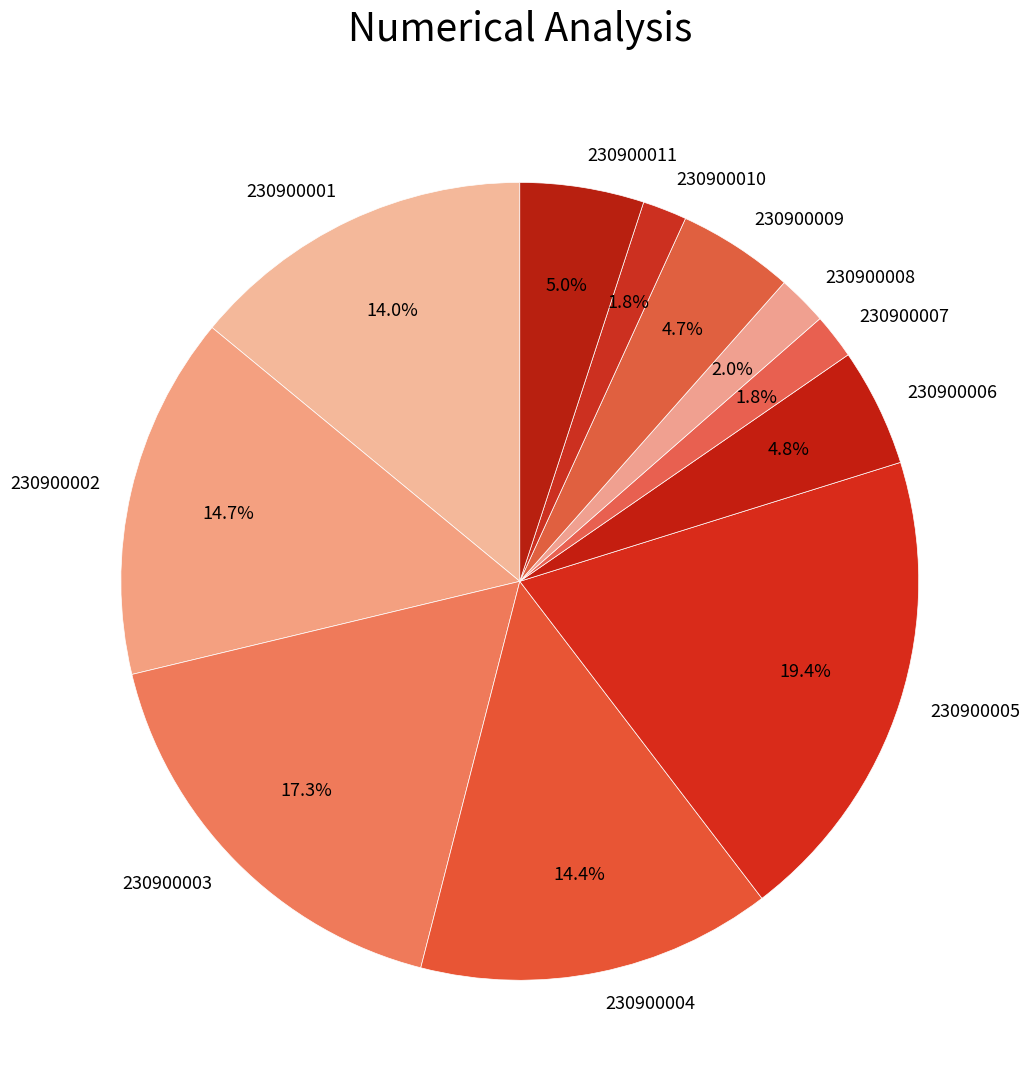

What percentage is NOT represented by 230900003?

82.7%